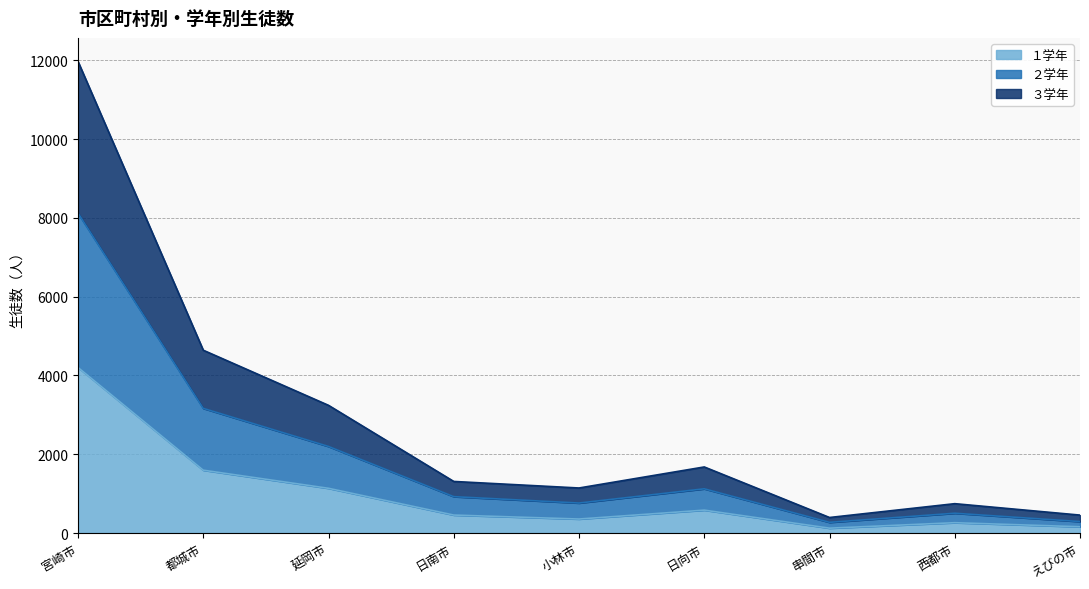

True or false: １学年 has a value of 355 at 小林市.

True